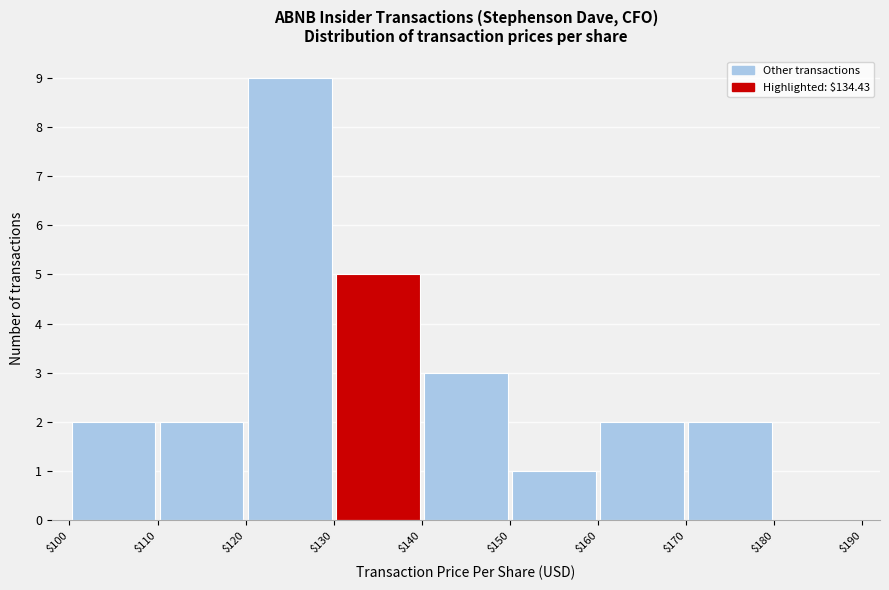

Reading left to right, transcribe this chart: for each bar, give the range it covers on the x-axis and its height. The values are not printed on the chart, so give them approximately, as read against the axis.

$100 to $110: 2
$110 to $120: 2
$120 to $130: 9
$130 to $140: 5
$140 to $150: 3
$150 to $160: 1
$160 to $170: 2
$170 to $180: 2
$180 to $190: 0